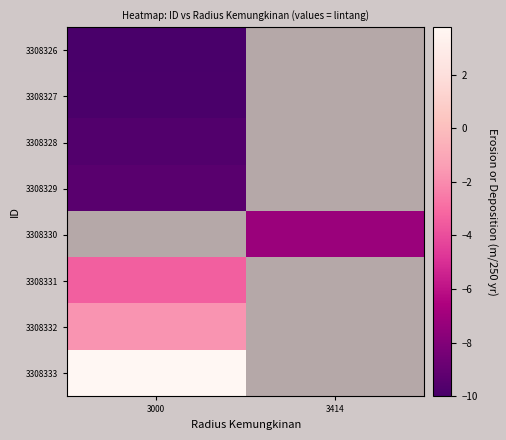

List the series in order of their peak value, lowest first.

3308326, 3308327, 3308328, 3308329, 3308330, 3308331, 3308332, 3308333